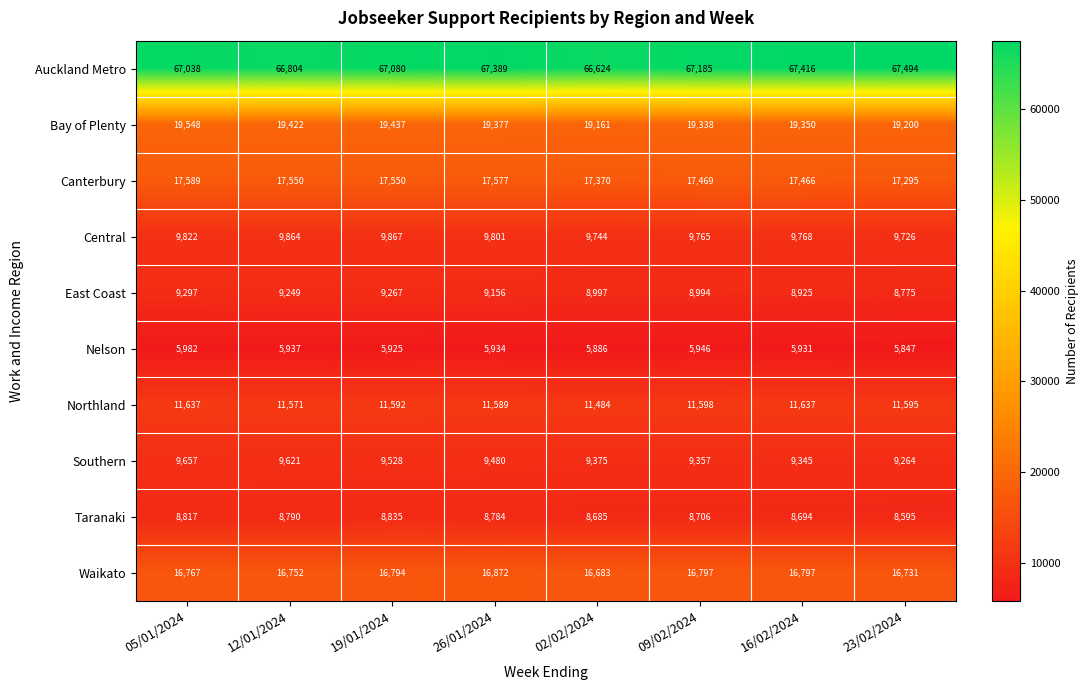

Is it true that Northland equals 20775 at 23/02/2024?

False